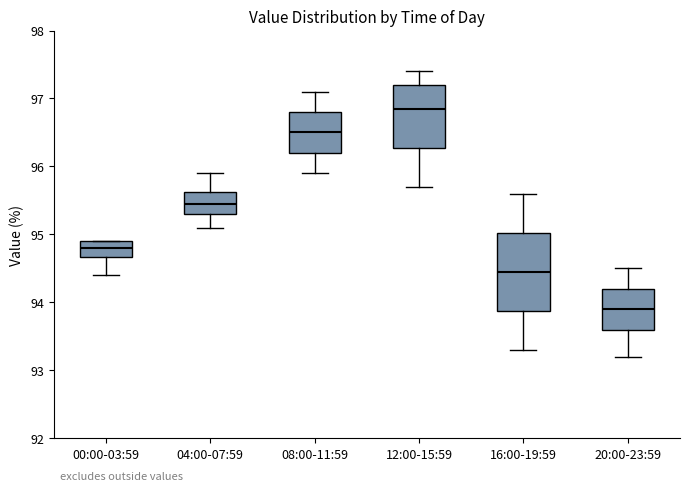

Reading left to right, transcribe this box plot: for each box, give where its median line is, the range the box spans, and where its two whiskers end, as read against the y-axis. The values are not printed on the chart, so give them approximately, as read against the axis.

00:00-03:59: median 94.8, box 94.7 to 94.9, whiskers 94.4 to 94.9
04:00-07:59: median 95.5, box 95.3 to 95.6, whiskers 95.1 to 95.9
08:00-11:59: median 96.5, box 96.2 to 96.8, whiskers 95.9 to 97.1
12:00-15:59: median 96.9, box 96.3 to 97.2, whiskers 95.7 to 97.4
16:00-19:59: median 94.5, box 93.9 to 95.0, whiskers 93.3 to 95.6
20:00-23:59: median 93.9, box 93.6 to 94.2, whiskers 93.2 to 94.5